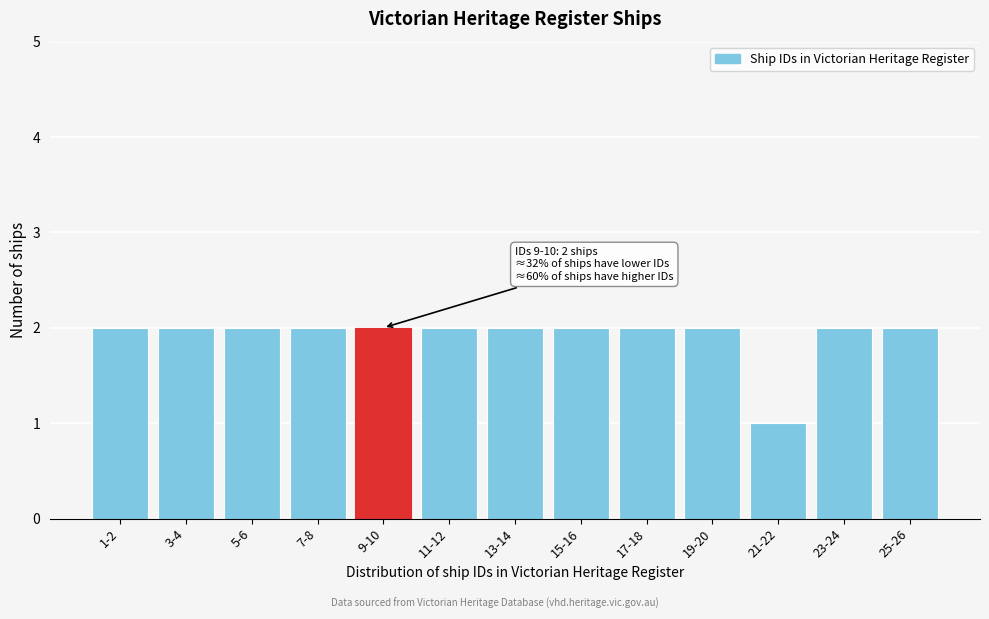

Reading left to right, extract all data points from this chart.

2	2	2	2	2	2	2	2	2	2	1	2	2